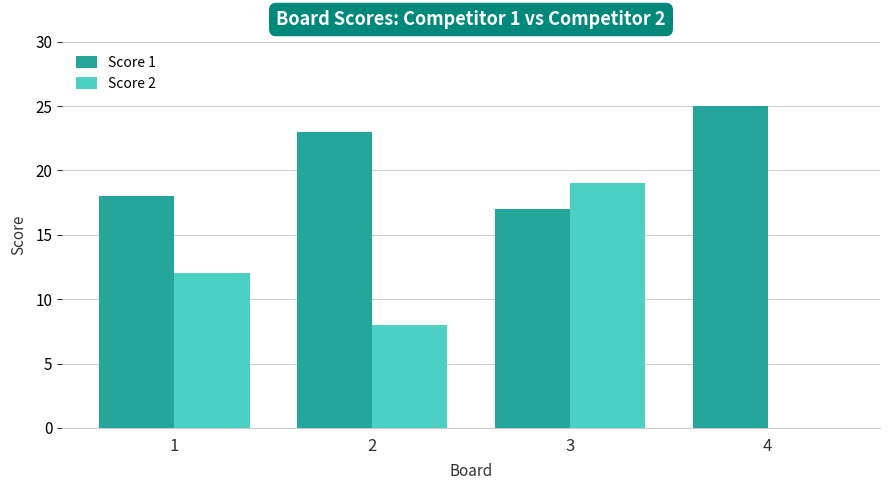

Which series has the widest spread of values?

Score 2